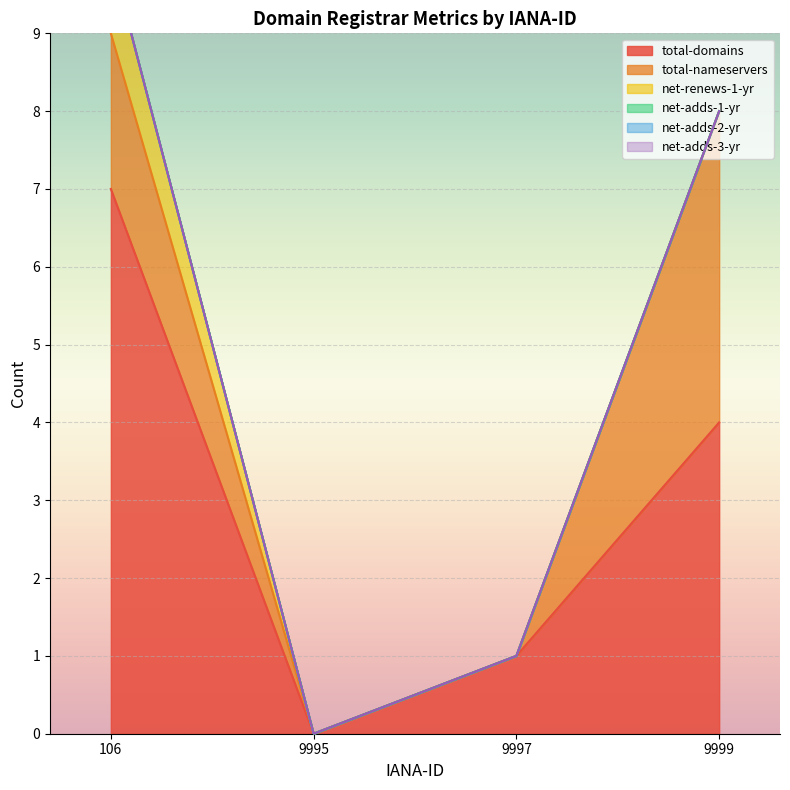

The total-nameservers series shows 0 at 9997. True or false?

True